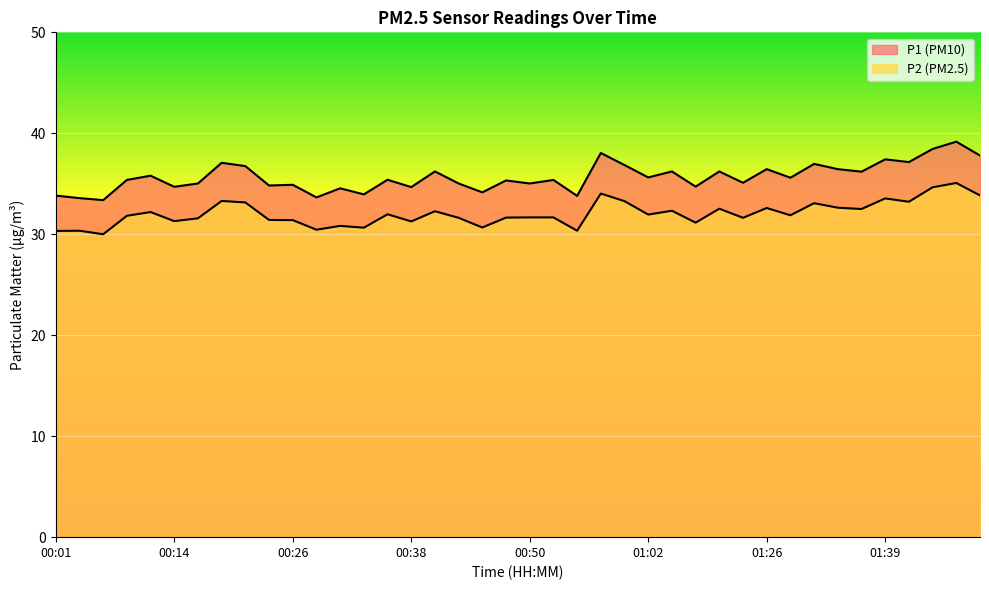

How many interior local valleys does the P2 series have?

13